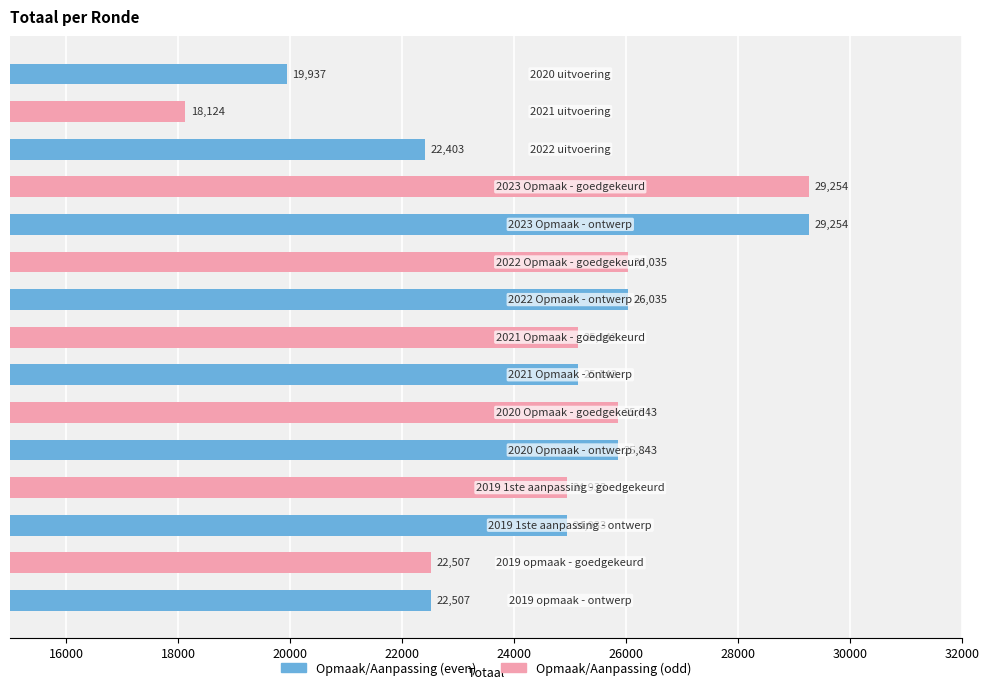

What is the smallest value displayed?

18124